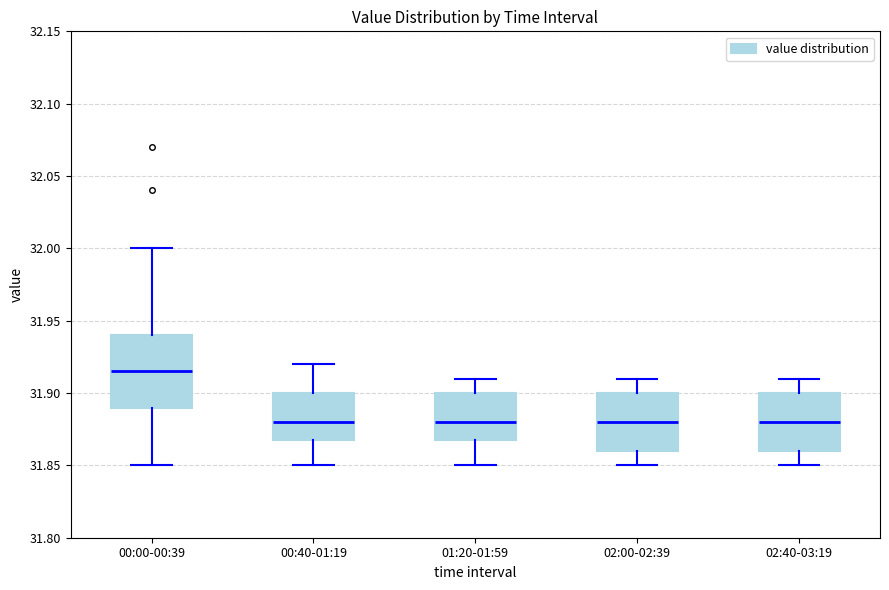

Comparing the boxes themselves (not the whiskers), which one is the tallest?

00:00-00:39